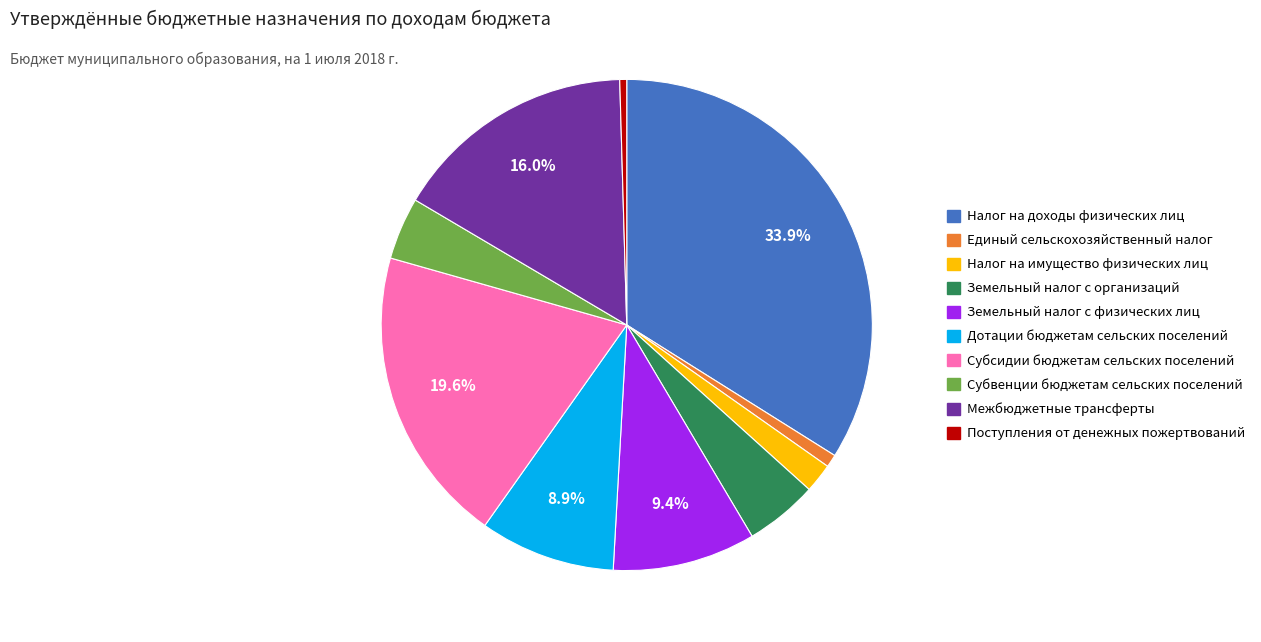

To the nearest percent, what is the difference between the Единый сельскохозяйственный налог and Субсидии бюджетам сельских поселений slice percentages?

19%